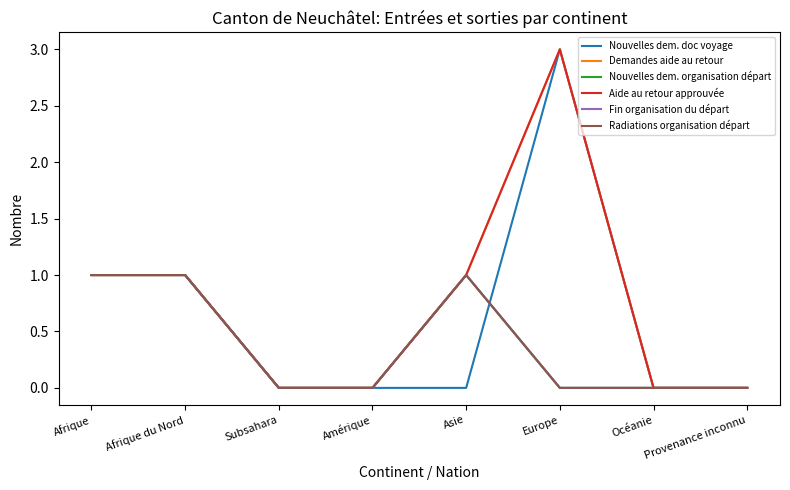

How many interior local peaks does the Radiations organisation départ series have?

1